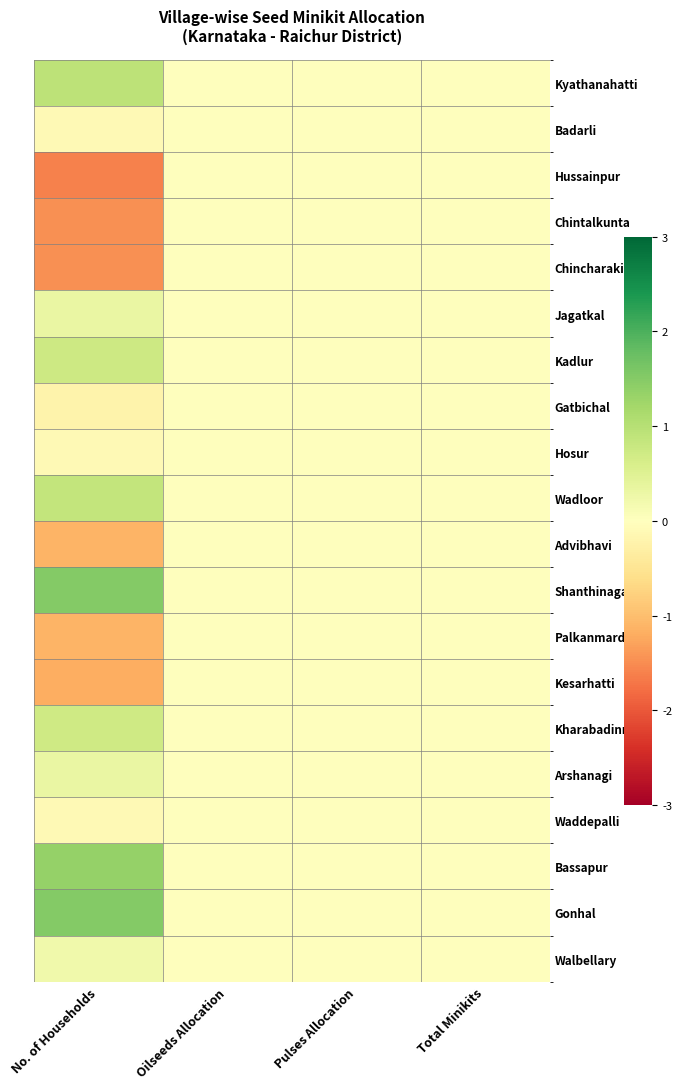

What is the smallest value displayed?

-1.6